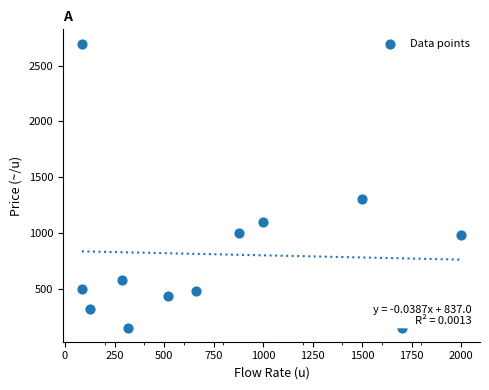

What Y value in the scatter plot is closest to 1425?

1300